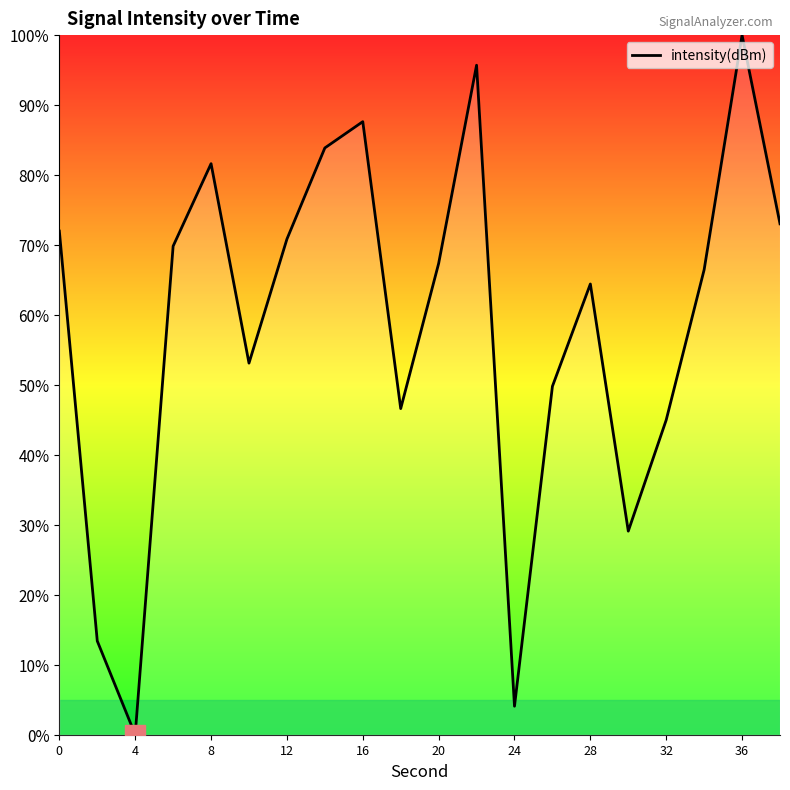

How many distinct data groups are displayed?

1